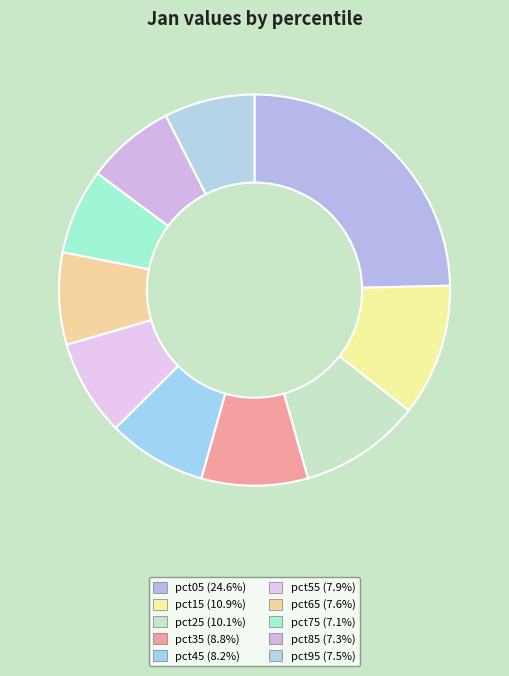

To the nearest percent, what portion does pct95 represent?

7%